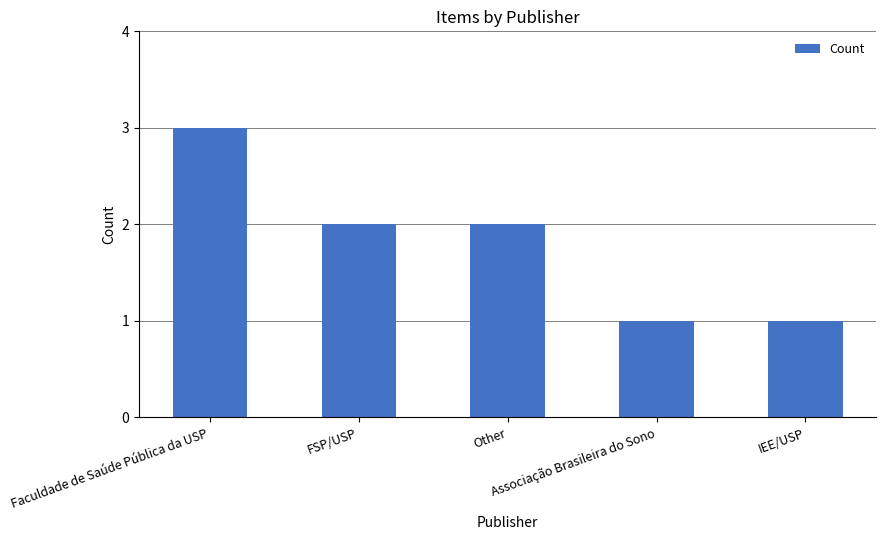

What is the ratio of the value at Other to the value at FSP/USP?

1.0